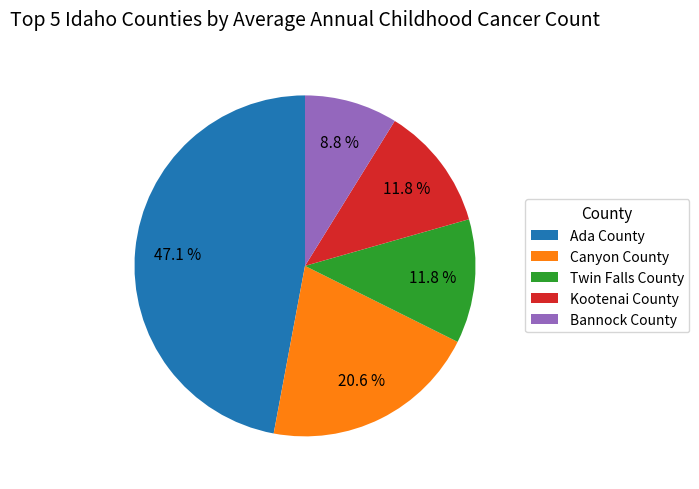

The Bannock County slice represents 1% of the pie. True or false?

False